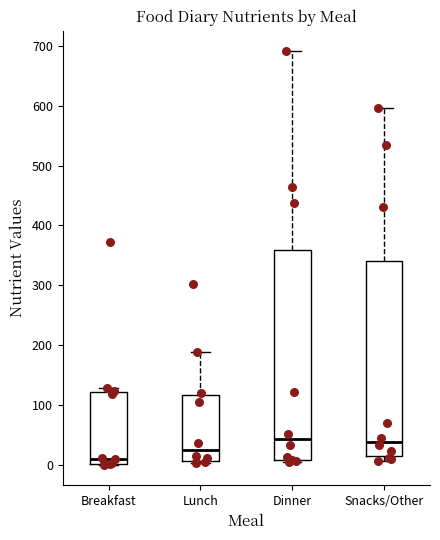

Reading left to right, read every box against the y-axis: the position of its median line, the range the box covers, and the ends of its whiskers. The values are not printed on the chart, so give them approximately, as read against the axis.

Breakfast: median 10, box 0 to 120, whiskers 0 to 130
Lunch: median 30, box 10 to 120, whiskers 0 to 190
Dinner: median 40, box 10 to 360, whiskers 10 (just below the box's lower edge) to 690
Snacks/Other: median 40, box 10 to 340, whiskers 10 (just below the box's lower edge) to 600